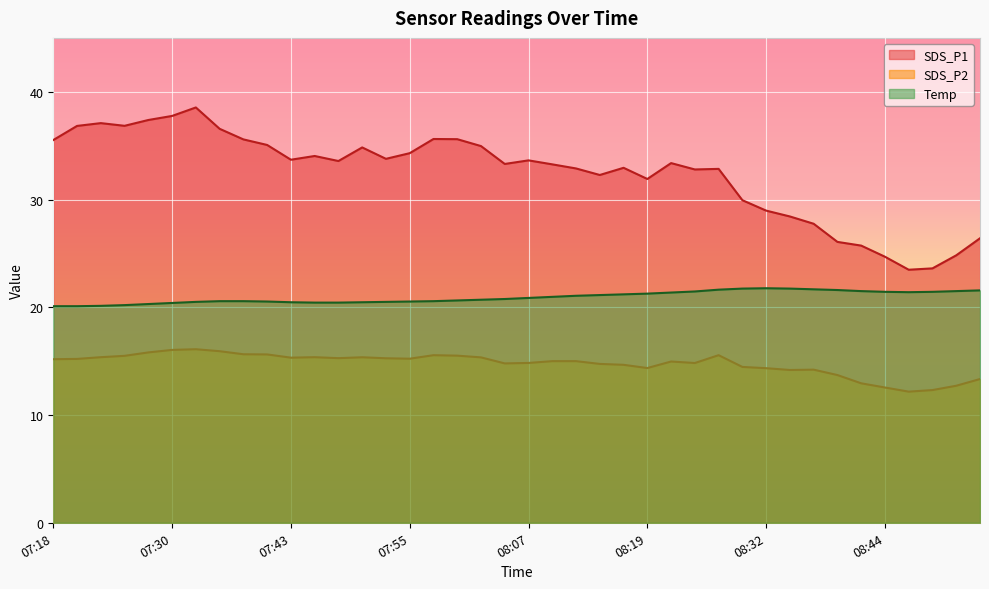

True or false: SDS_P2 and Temp cross at least once.

False